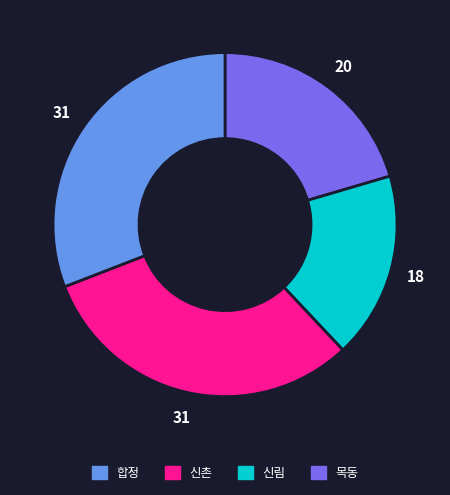

Is there any slice that represents more than half of the pie?

No